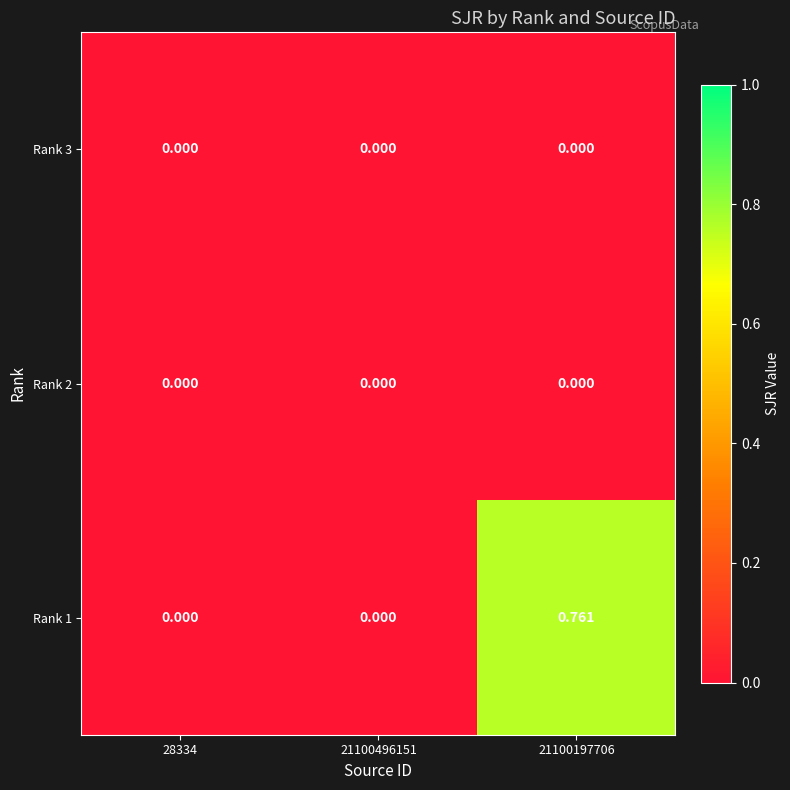

Is the value of Rank 3 at 21100197706 greater than the value of Rank 1 at 21100197706?

No